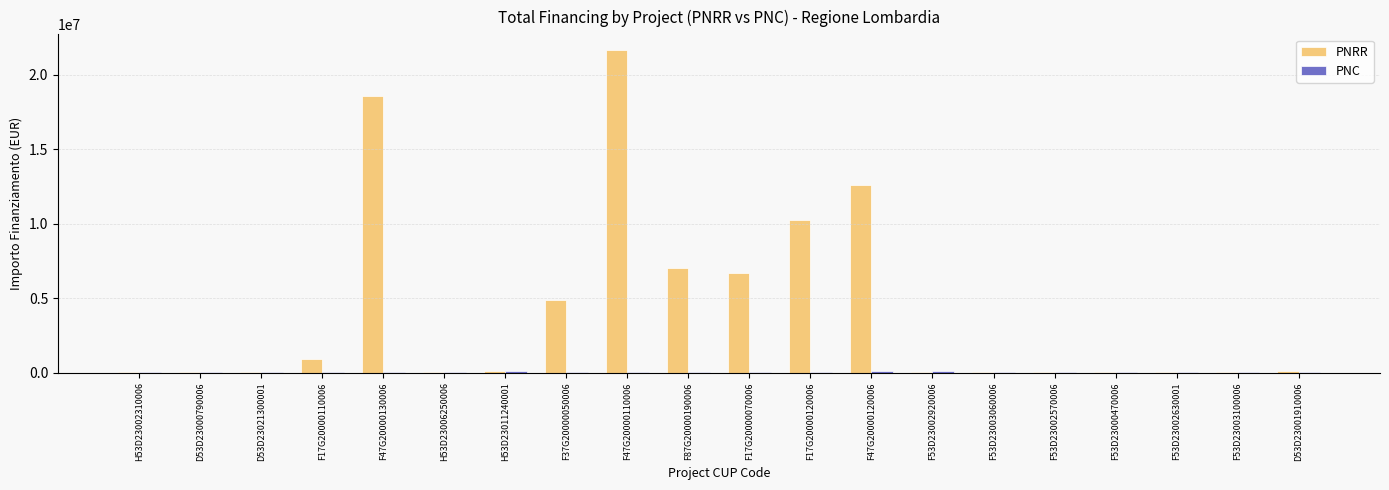

What is the average value of the PNRR series?

4158898.0